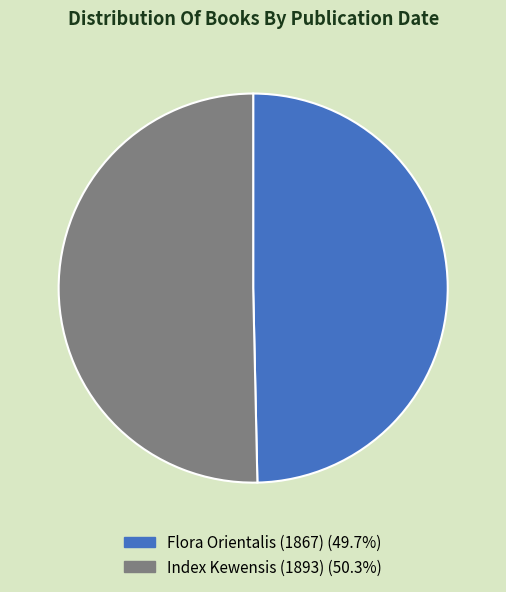

How many slices are in this pie chart?

2